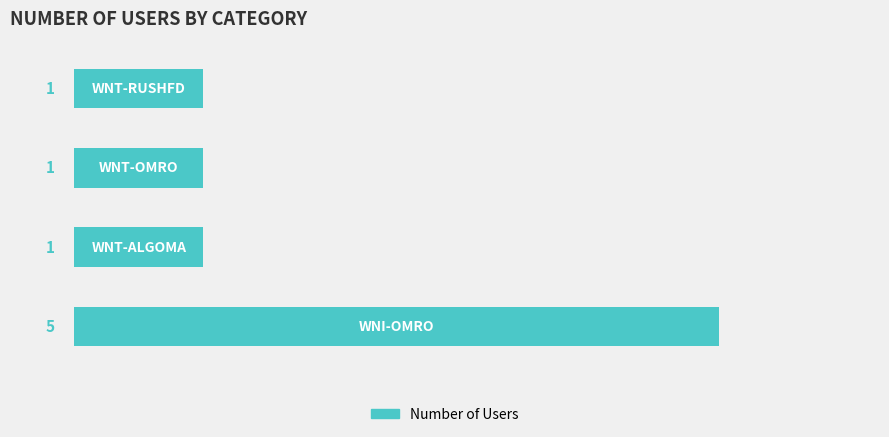

Reading bottom to top, what are all the values shown in this chart?

5	1	1	1